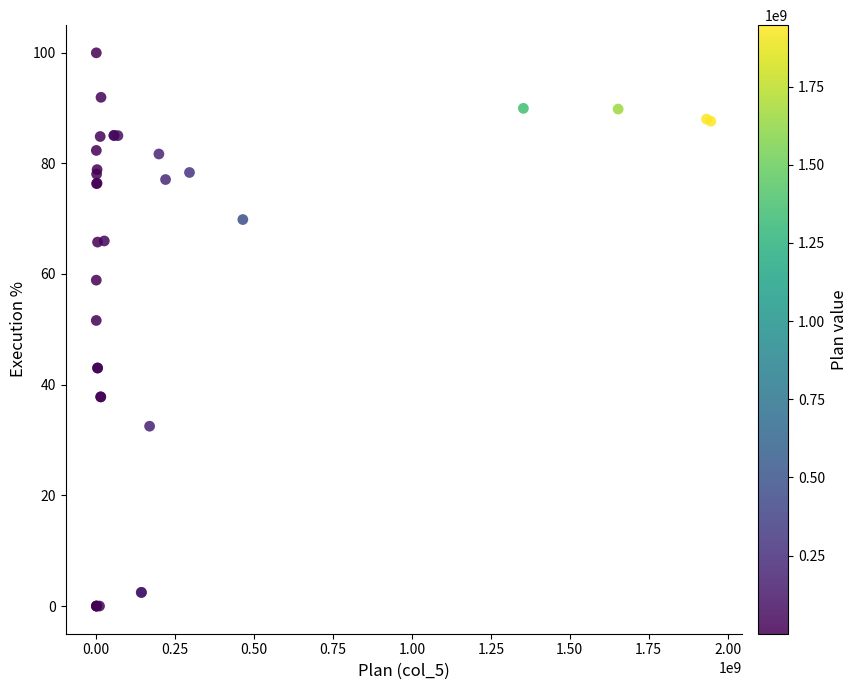

What Y value in the scatter plot is closest to 49?

51.6